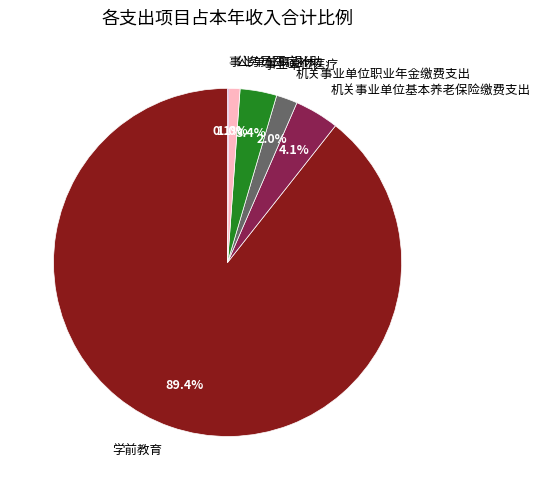

True or false: 机关事业单位职业年金缴费支出 accounts for 9% of the total.

False